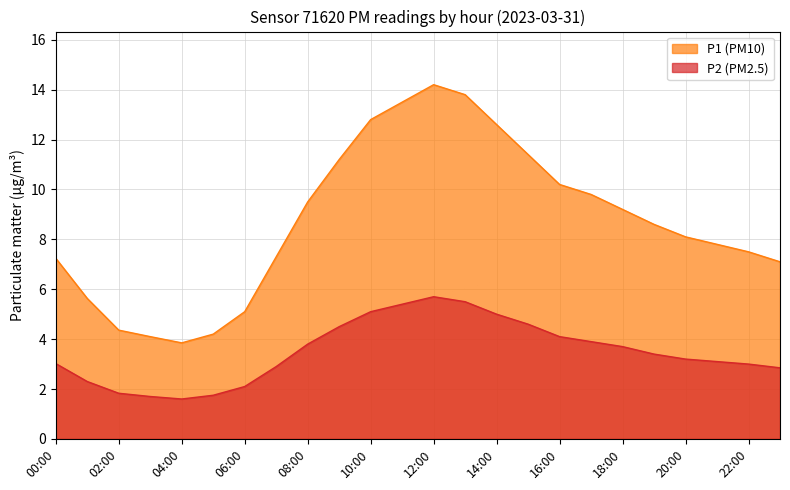

The value of P1 at 12:00 is 14.2. True or false?

True